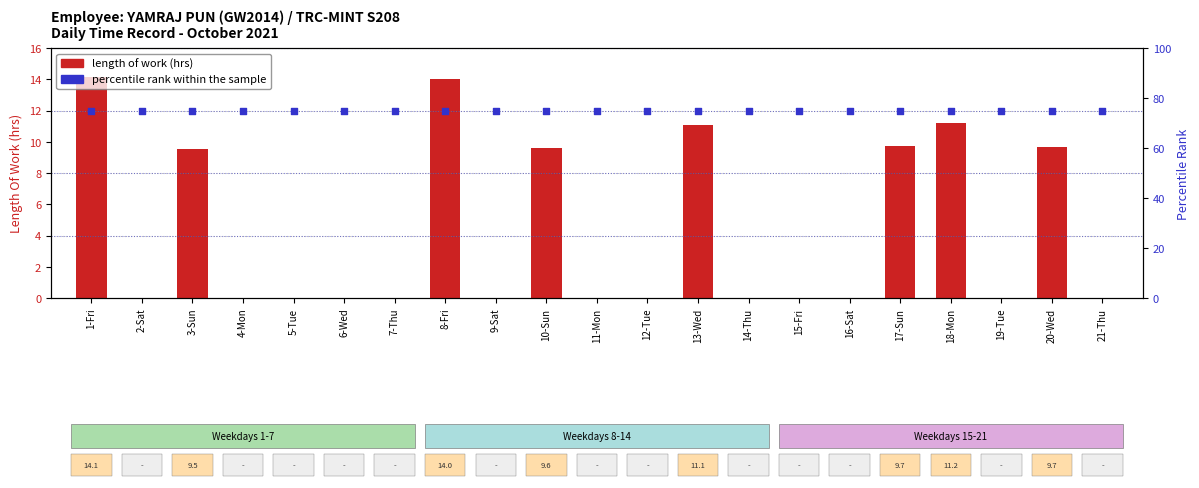

At how many categories does at least one series exceed 17?

21